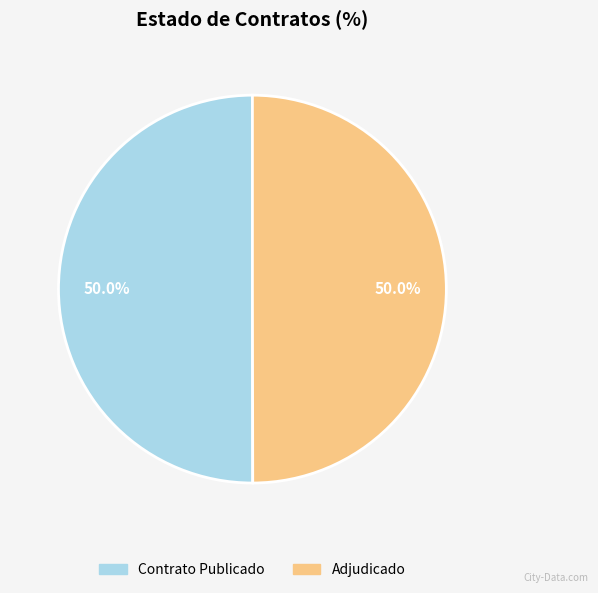

How many segments does this pie chart have?

2